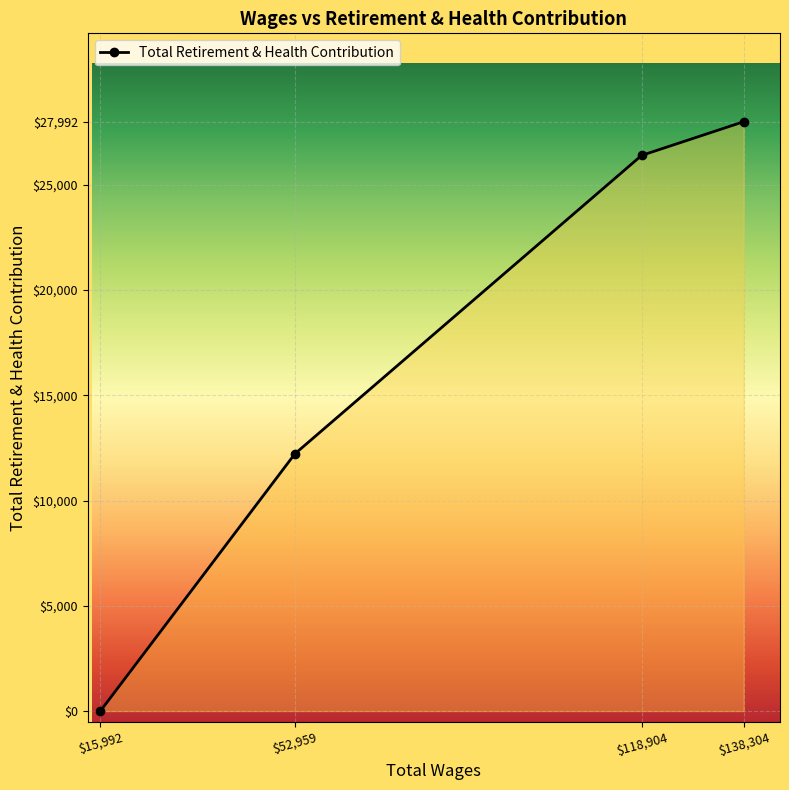

What is the change in value from 52959.0 to 15992.0?

-12214